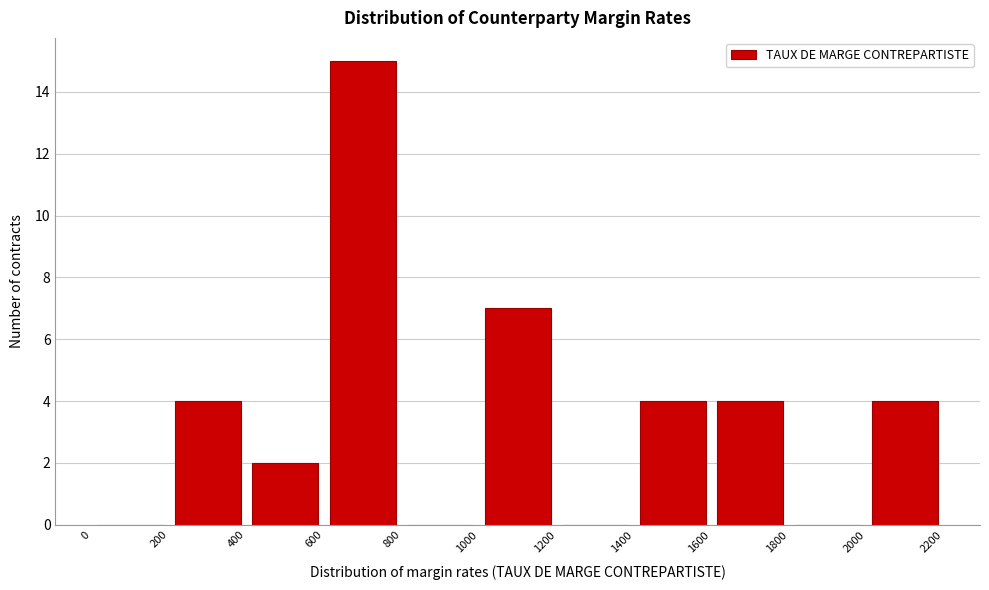

What is the height of the bar covering 1600 to 1800 on the x-axis? The values are not printed on the chart, so give them approximately, as read against the axis.

4